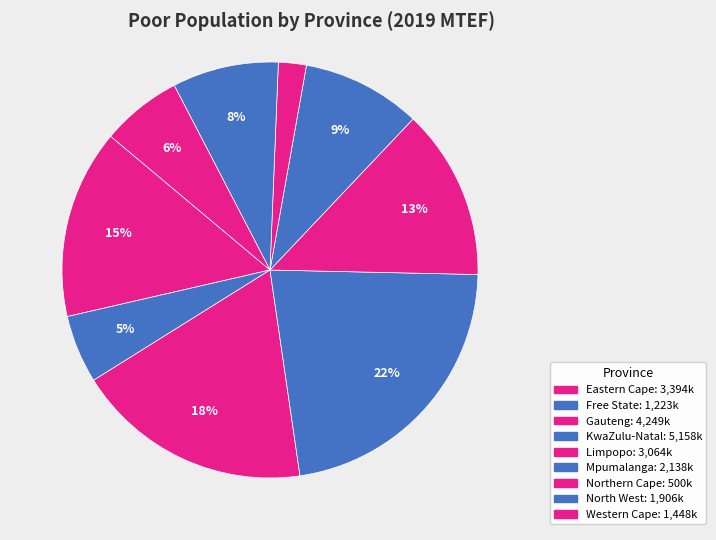

Is there a majority slice in this chart?

No